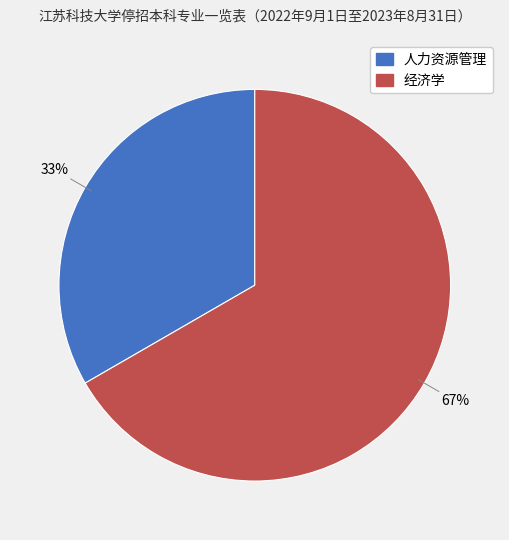

What is the majority slice?

经济学